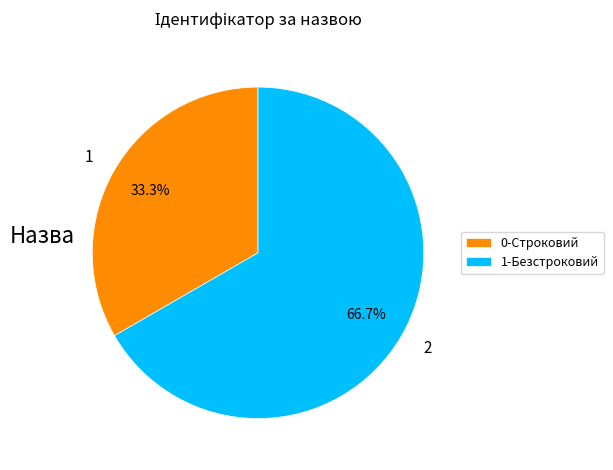

How many slices are in this pie chart?

2